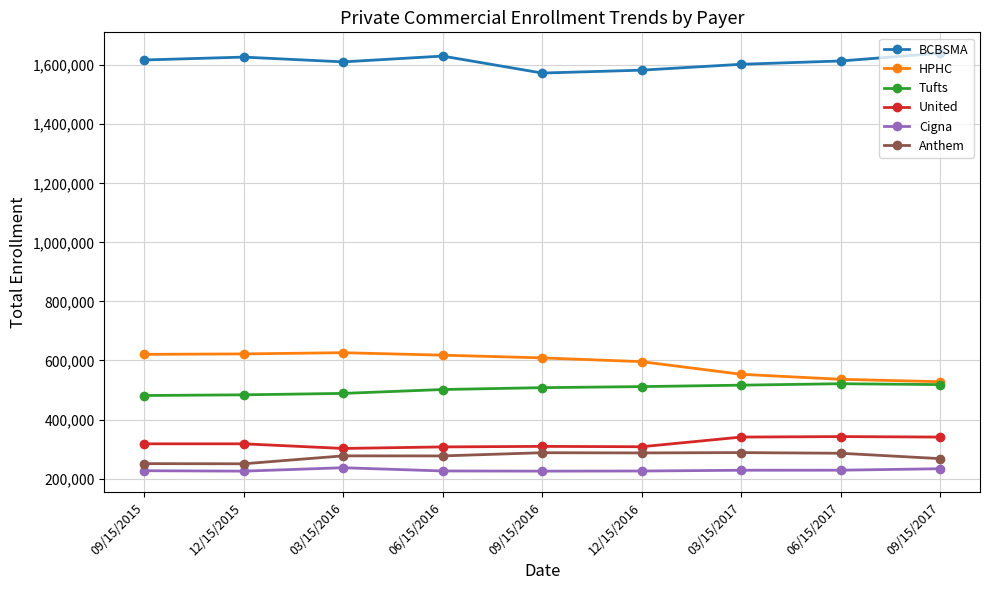

True or false: Cigna and Tufts cross at least once.

False